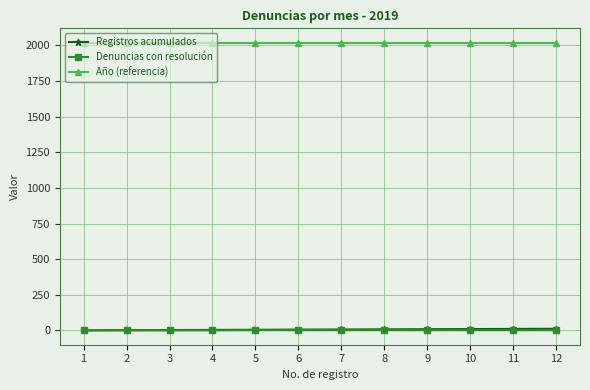

How many Denuncias con resolución values are between 1 and 2?

12